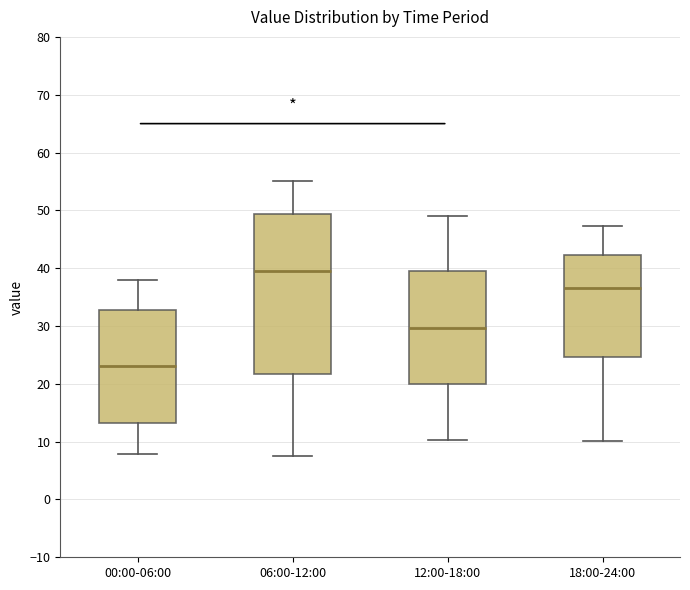

Which box is the tallest, from its lower edge to its upper edge?

06:00-12:00